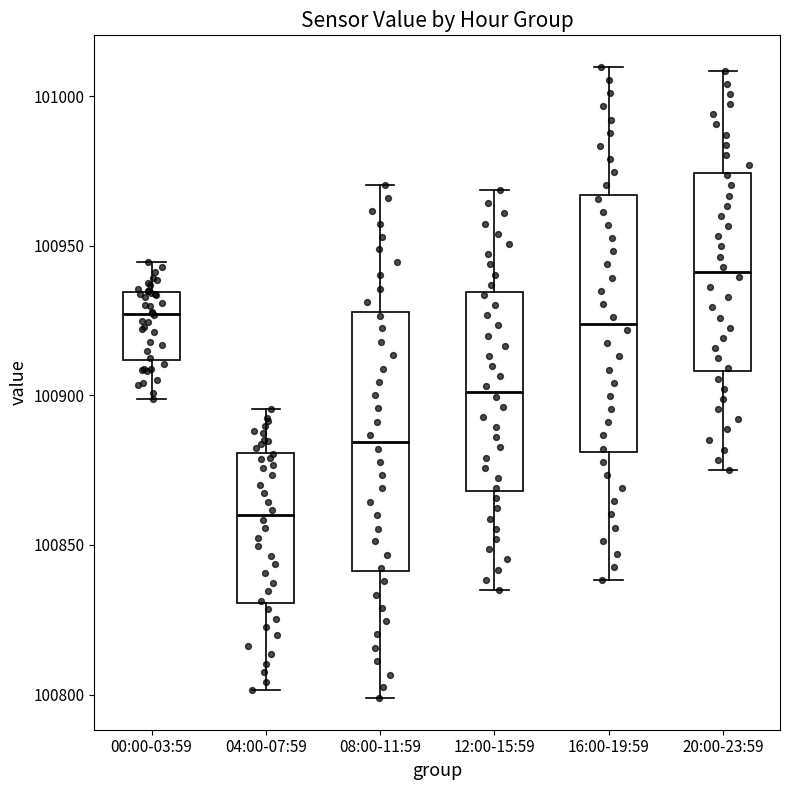

Where is the upper edge of the box for 08:00-11:59 on the y-axis? The values are not printed on the chart, so give them approximately, as read against the axis.

100930